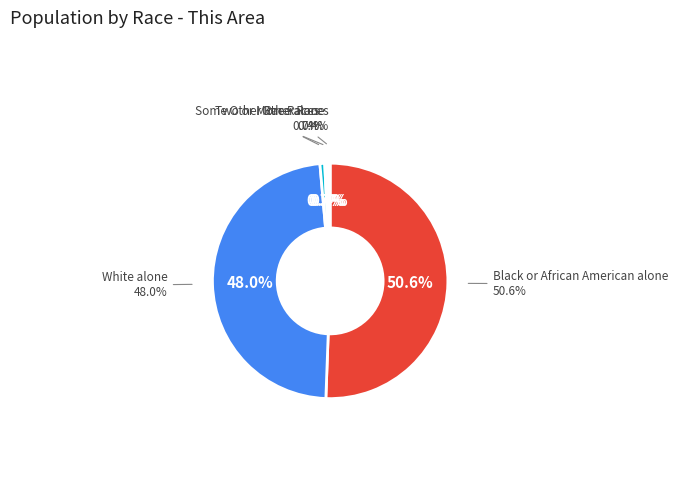

To the nearest percent, what is the difference between the Black or African American alone and Asian alone slice percentages?

50%